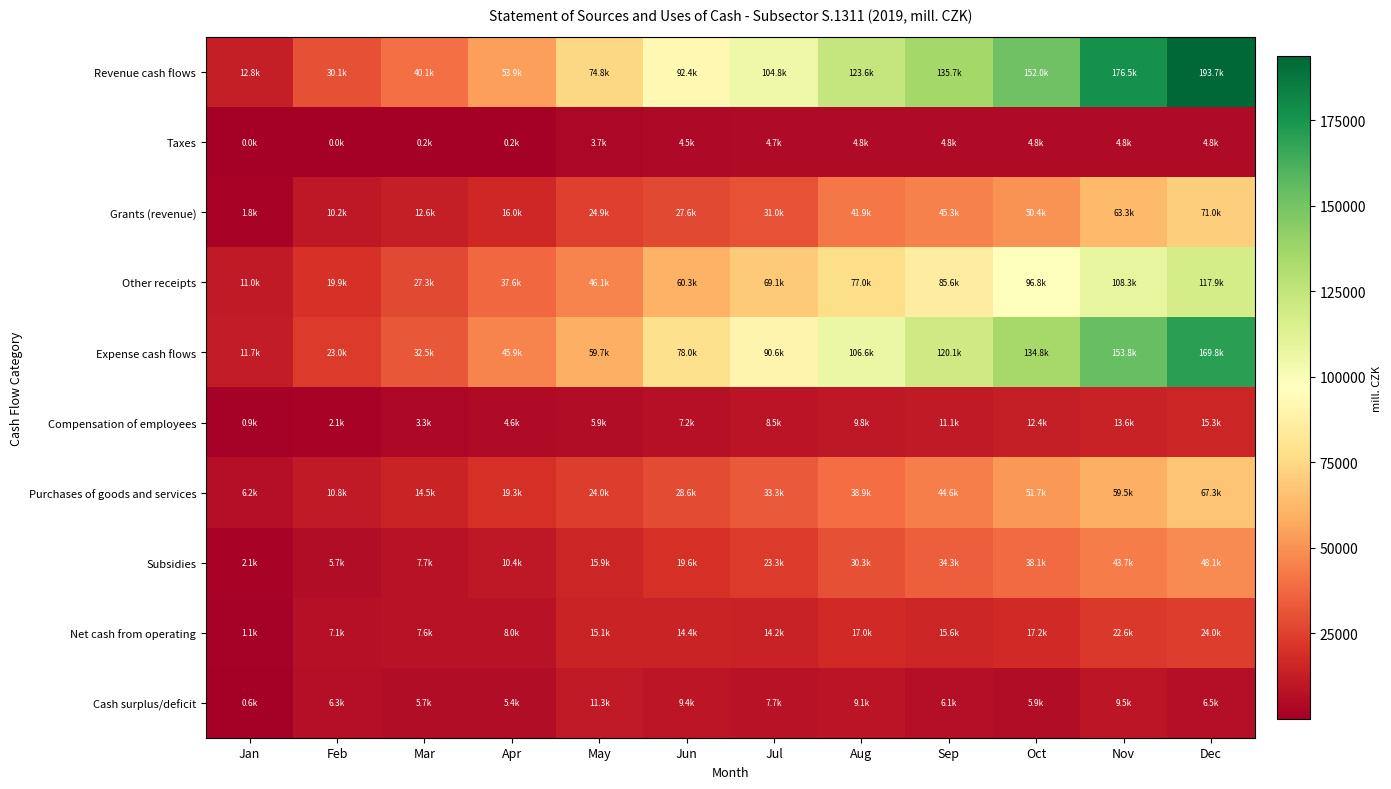

Reading left to right, list all the values displayed in this chart.

Revenue cash flows: Jan=12760.9	Feb=30096.6	Mar=40095.9	Apr=53898.6	May=74778.4	Jun=92427.9	Jul=104754.5	Aug=123632.4	Sep=135685.0	Oct=152018.6	Nov=176466.8	Dec=193744.7
Taxes: Jan=1.8	Feb=8.6	Mar=175.2	Apr=247.6	May=3738.9	Jun=4502.2	Jul=4741.0	Aug=4788.6	Sep=4791.2	Oct=4793.7	Nov=4799.0	Dec=4801.4
Grants (revenue): Jan=1785.9	Feb=10150.5	Mar=12606.2	Apr=16048.6	May=24934.4	Jun=27633.2	Jul=30959.3	Aug=41852.2	Sep=45260.2	Oct=50416.1	Nov=63349.6	Dec=71046.7
Other receipts: Jan=10973.1	Feb=19937.5	Mar=27314.5	Apr=37602.4	May=46105.0	Jun=60292.6	Jul=69054.3	Aug=76991.6	Sep=85633.5	Oct=96808.8	Nov=108318.2	Dec=117896.6
Expense cash flows: Jan=11663.5	Feb=22980.7	Mar=32491.8	Apr=45863.5	May=59692.0	Jun=78013.2	Jul=90587.6	Aug=106618.4	Sep=120096.3	Oct=134840.8	Nov=153848.5	Dec=169750.6
Compensation of employees: Jan=905.0	Feb=2140.1	Mar=3338.5	Apr=4592.1	May=5903.5	Jun=7183.1	Jul=8533.0	Aug=9841.3	Sep=11084.5	Oct=12357.1	Nov=13640.4	Dec=15296.6
Purchases of goods and services: Jan=6185.4	Feb=10825.0	Mar=14514.6	Apr=19285.3	May=23955.2	Jun=28574.9	Jul=33256.9	Aug=38910.9	Sep=44591.0	Oct=51650.7	Nov=59501.8	Dec=67251.4
Subsidies: Jan=2094.8	Feb=5663.6	Mar=7735.3	Apr=10437.7	May=15886.2	Jun=19641.6	Jul=23324.3	Aug=30254.1	Sep=34267.5	Oct=38085.3	Nov=43737.0	Dec=48140.5
Net cash from operating: Jan=1097.4	Feb=7115.9	Mar=7604.1	Apr=8035.2	May=15086.4	Jun=14414.7	Jul=14167.0	Aug=17014.0	Sep=15588.7	Oct=17177.7	Nov=22618.2	Dec=23994.1
Cash surplus/deficit: Jan=591.1	Feb=6259.1	Mar=5708.2	Apr=5436.6	May=11306.9	Jun=9386.9	Jul=7718.8	Aug=9061.0	Sep=6085.1	Oct=5888.3	Nov=9486.8	Dec=6454.5